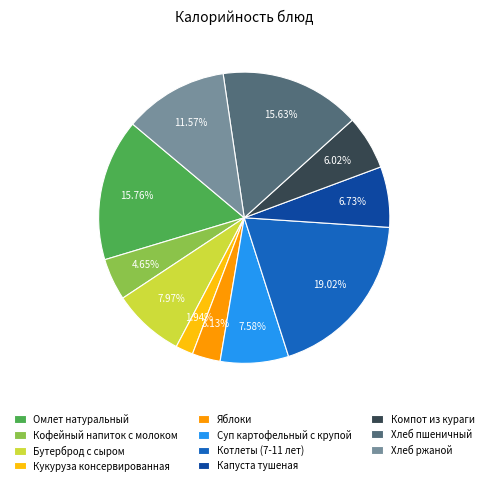

To the nearest percent, what portion does Омлет натуральный represent?

16%